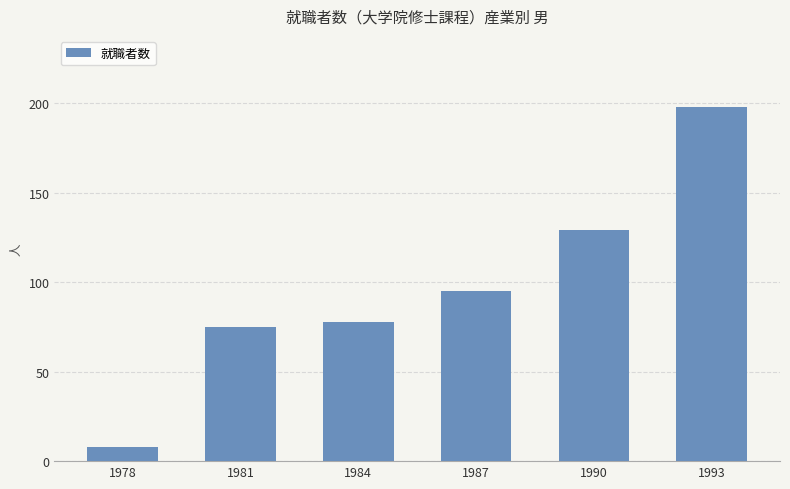

Reading left to right, list all the values displayed in this chart.

1978=8	1981=75	1984=78	1987=95	1990=129	1993=198